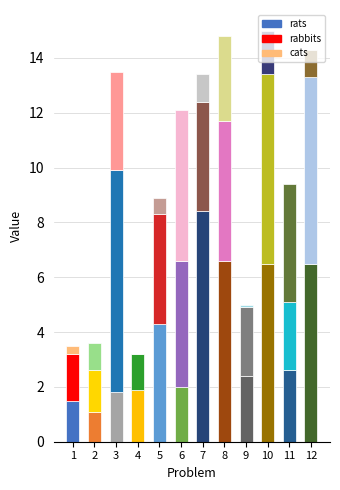

Which series has the widest spread of values?

rats